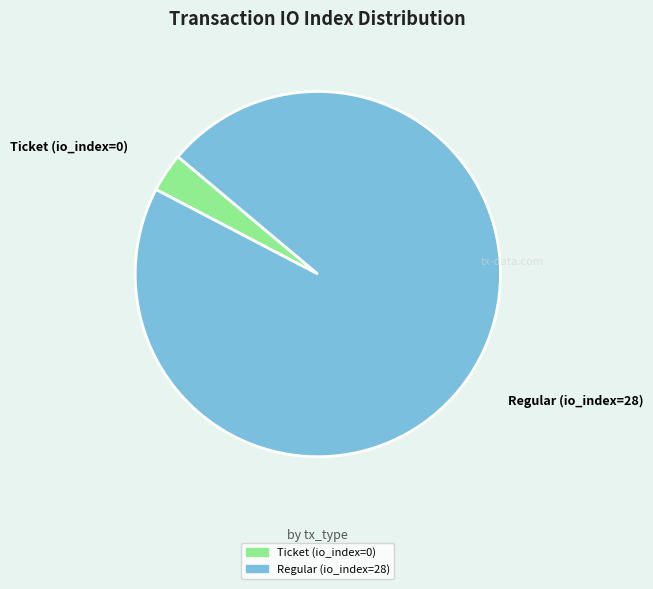

Rank the categories by value from highest to lowest.

Regular (io_index=28), Ticket (io_index=0)